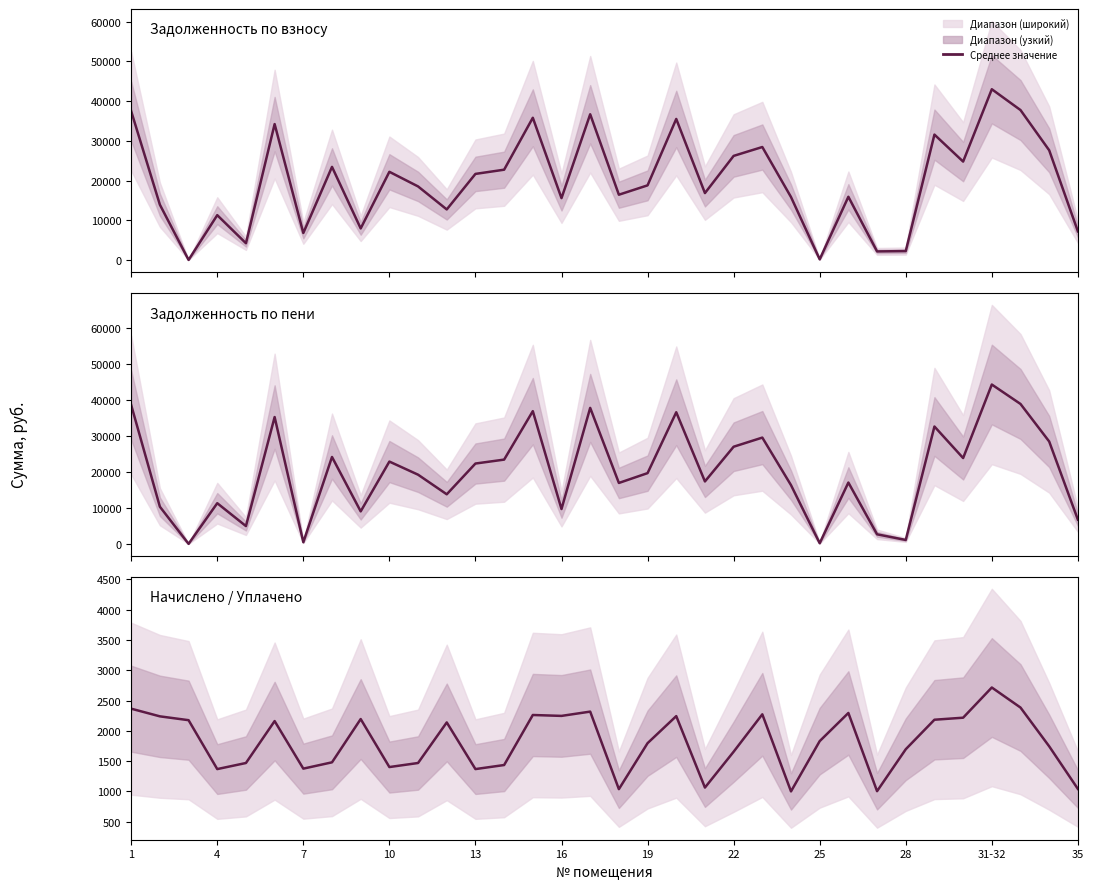

The Задолженность по пени series shows 29643.2 at 25. True or false?

False